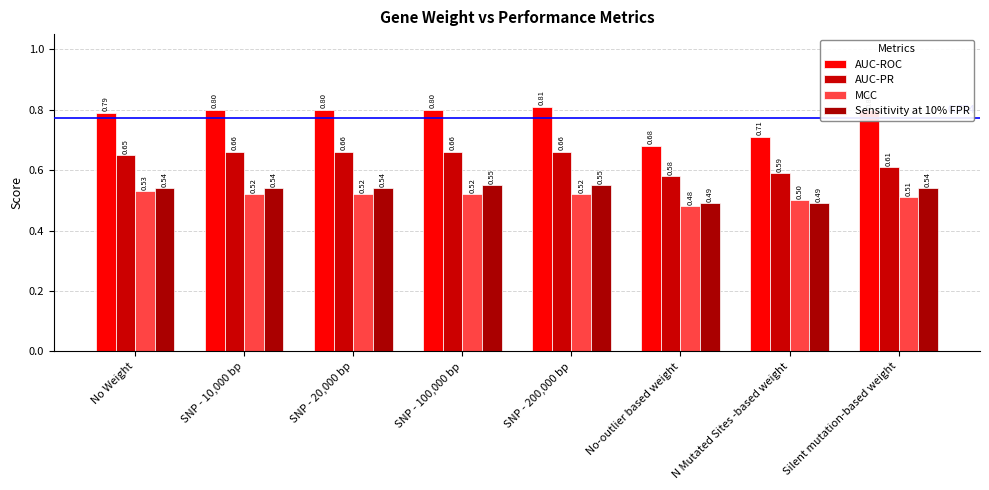

What is the minimum value shown in the chart?

0.5